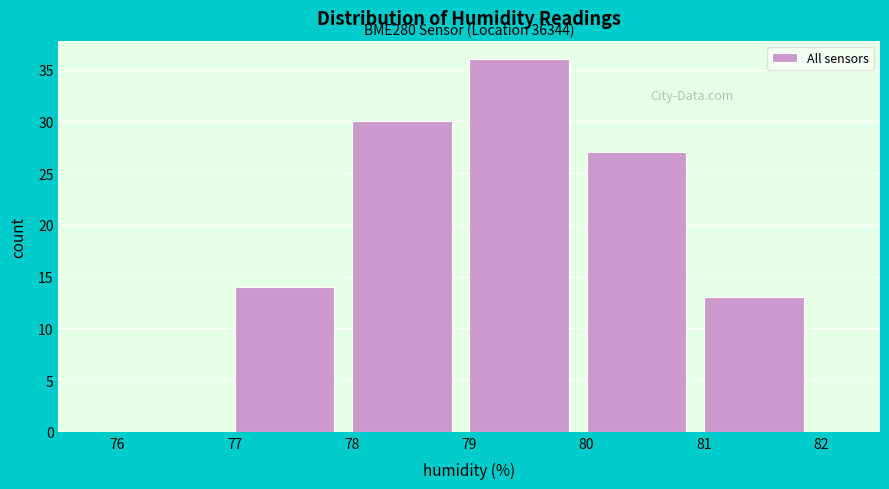

Which range on the x-axis has the tallest bar?

79 to 80